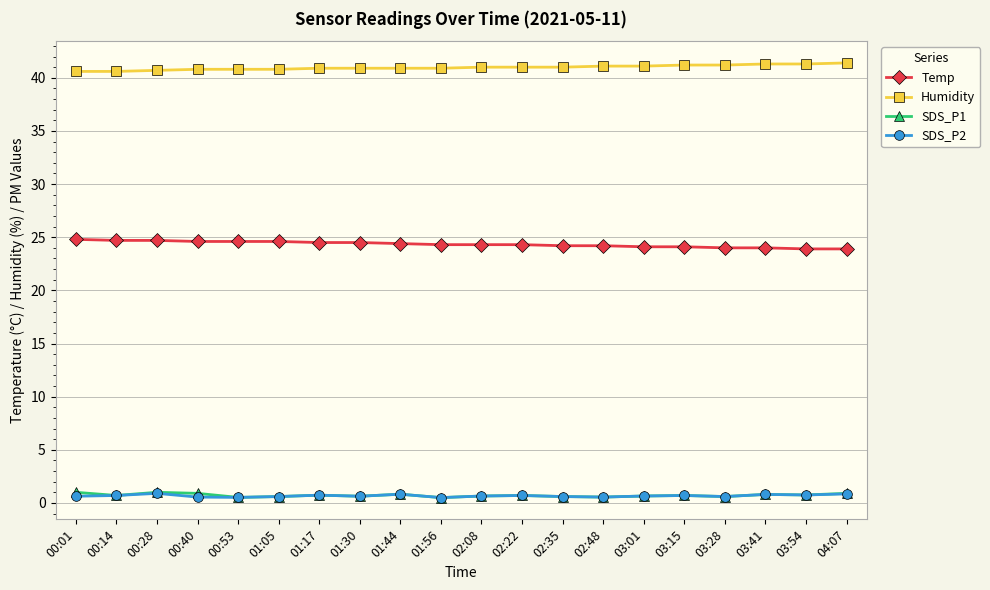

Is the value of Humidity at 03:01 greater than the value of Temp at 00:28?

Yes